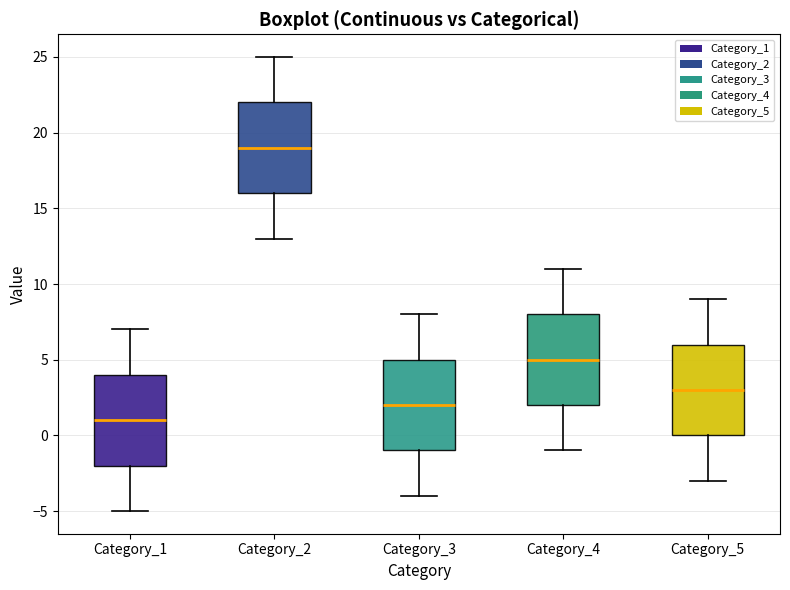

Where is the upper edge of the box for Category_3 on the y-axis? The values are not printed on the chart, so give them approximately, as read against the axis.

5